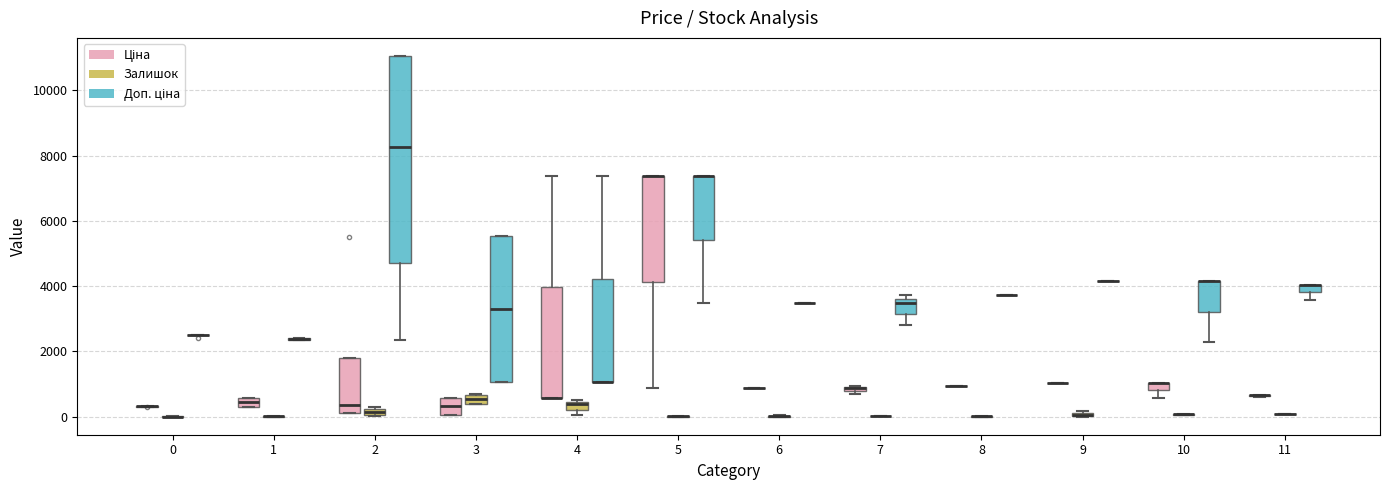

Comparing the boxes themselves (not the whiskers), which one is the tallest?

2 (Доп. ціна)